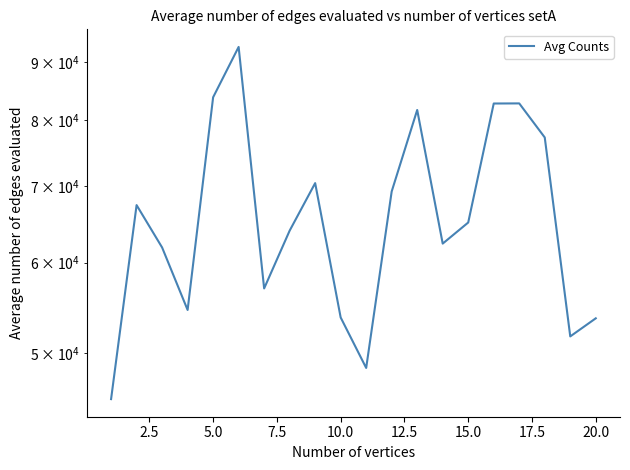

True or false: there are more than 2 points higher than both neighbors.

True